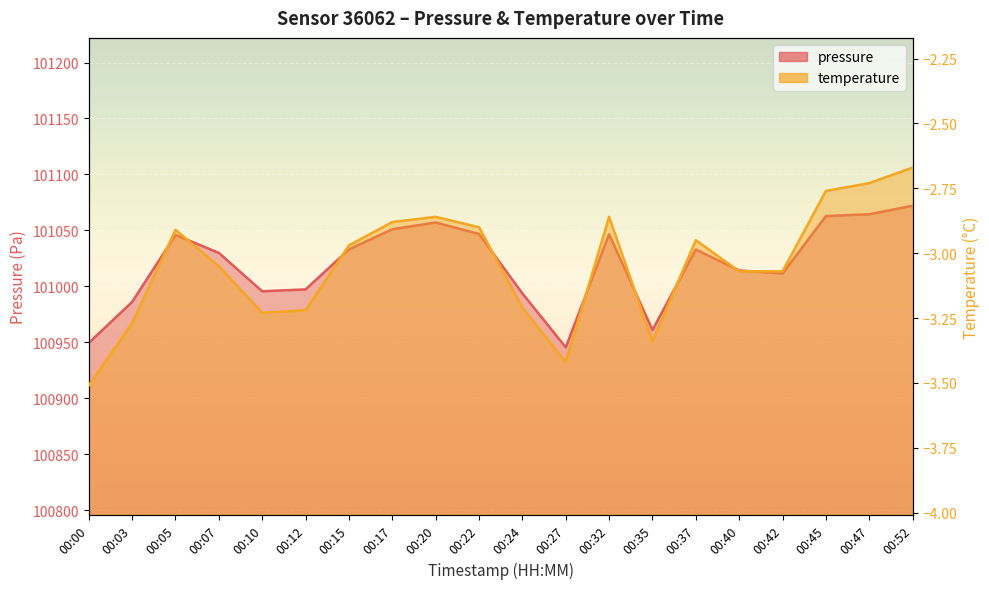

Which category has the highest value across all series?

00:52